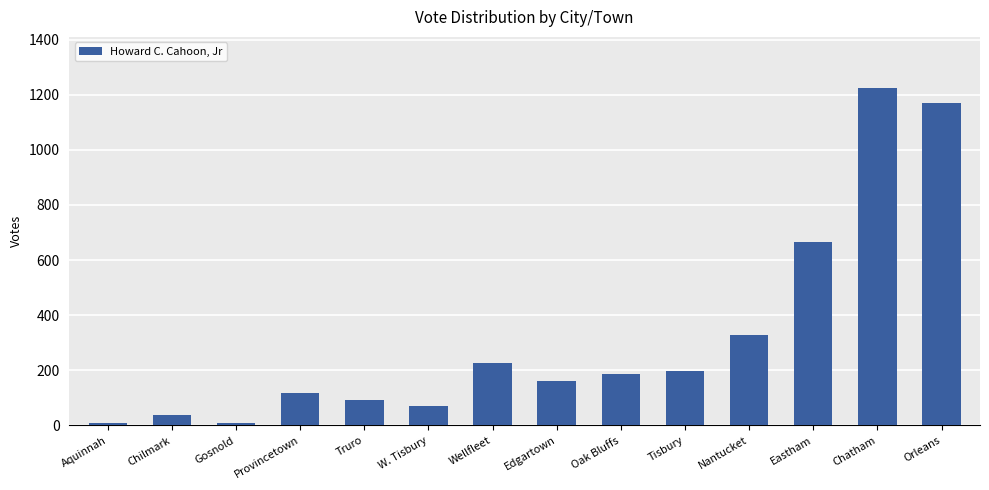

What is the change in value from Aquinnah to Provincetown?

+107